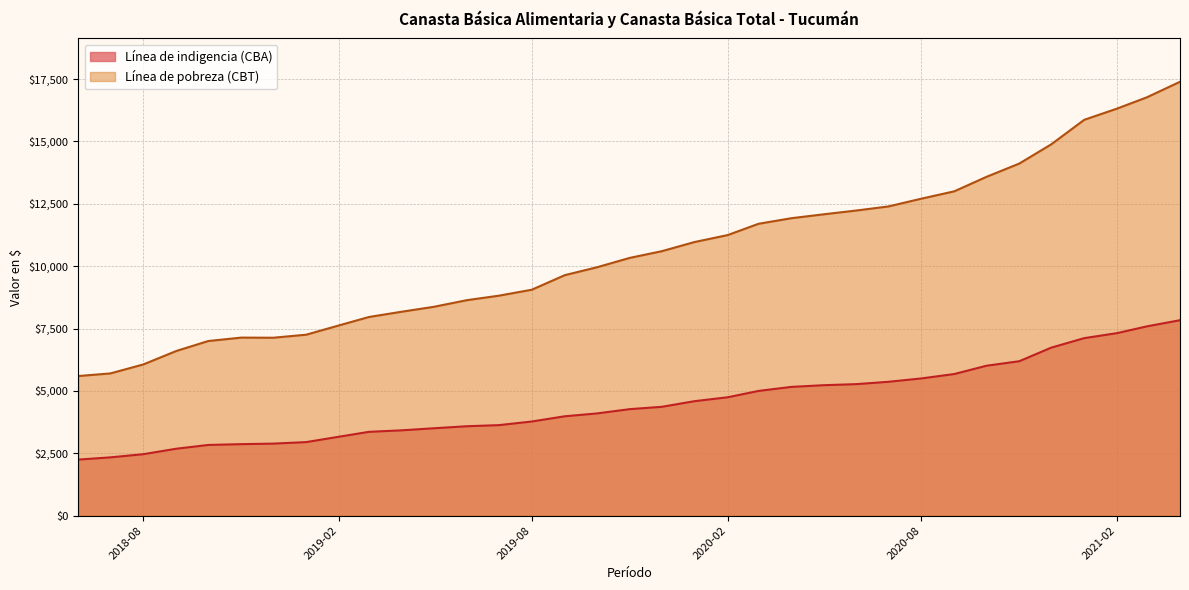

List the series in order of their peak value, highest first.

Línea de pobreza (CBT), Línea de indigencia (CBA)